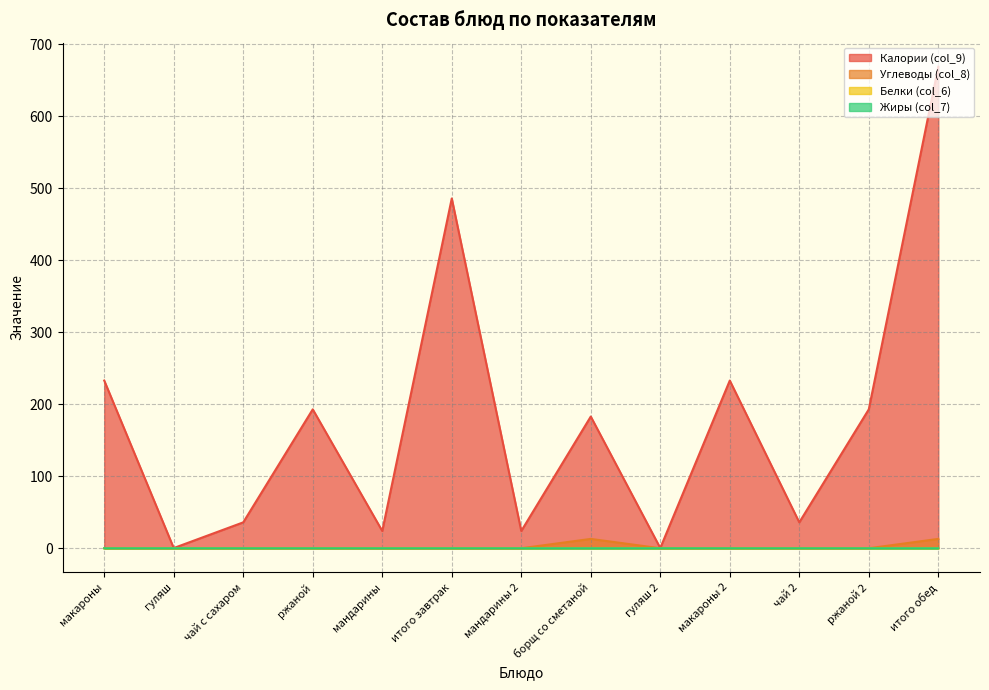

What is the total value across all series at чай с сахаром?

36.0